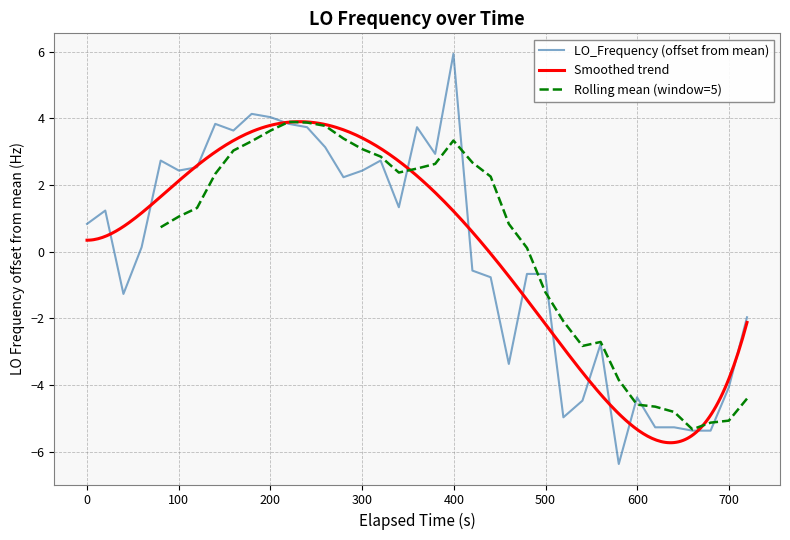

What is the lowest value of the LO_Frequency (offset from mean) series?

-6.4